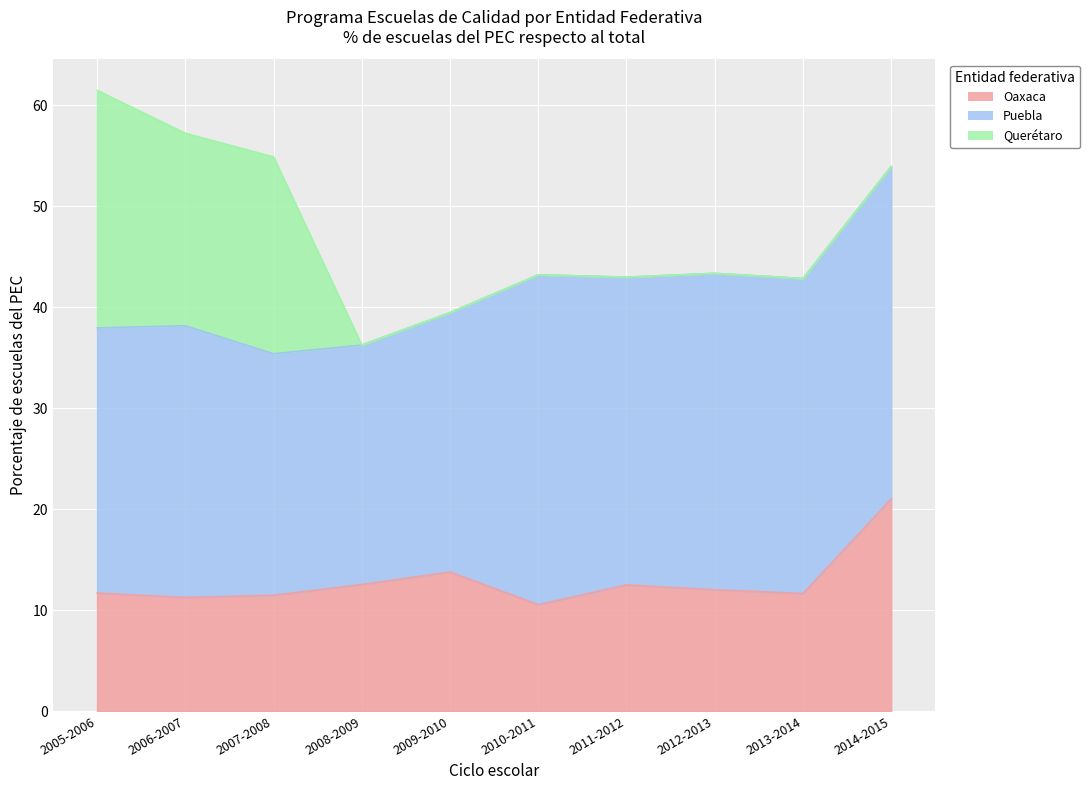

At which label does Oaxaca first exceed 12?

2008-2009